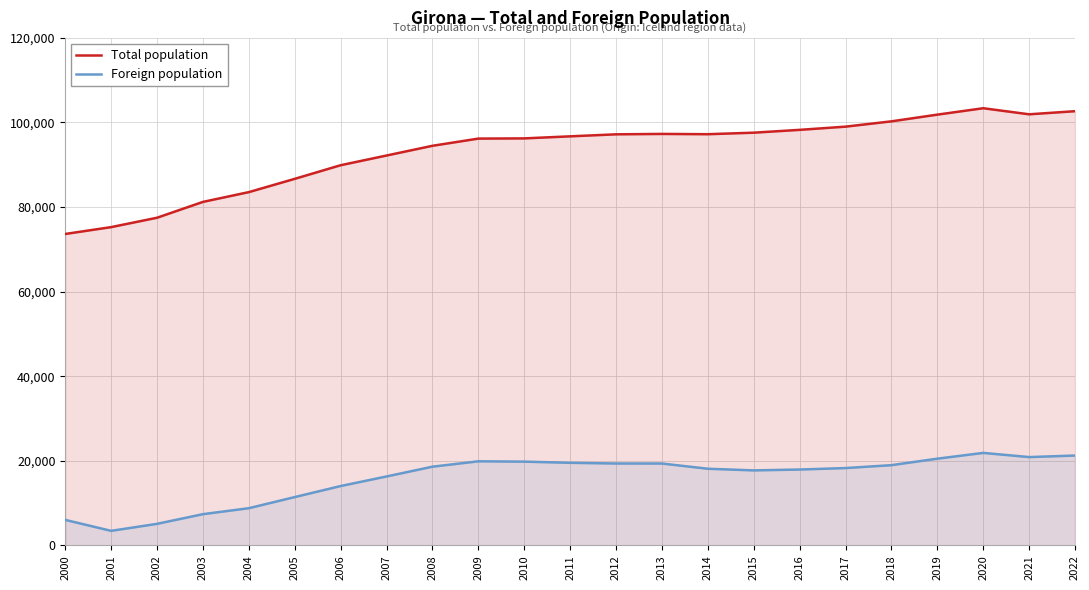

Does the chart have visible grid lines?

Yes